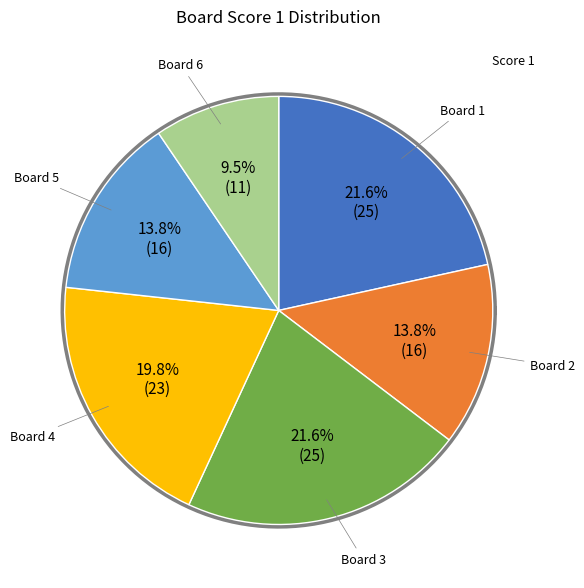

Which has a higher value, 2 or 1?

1